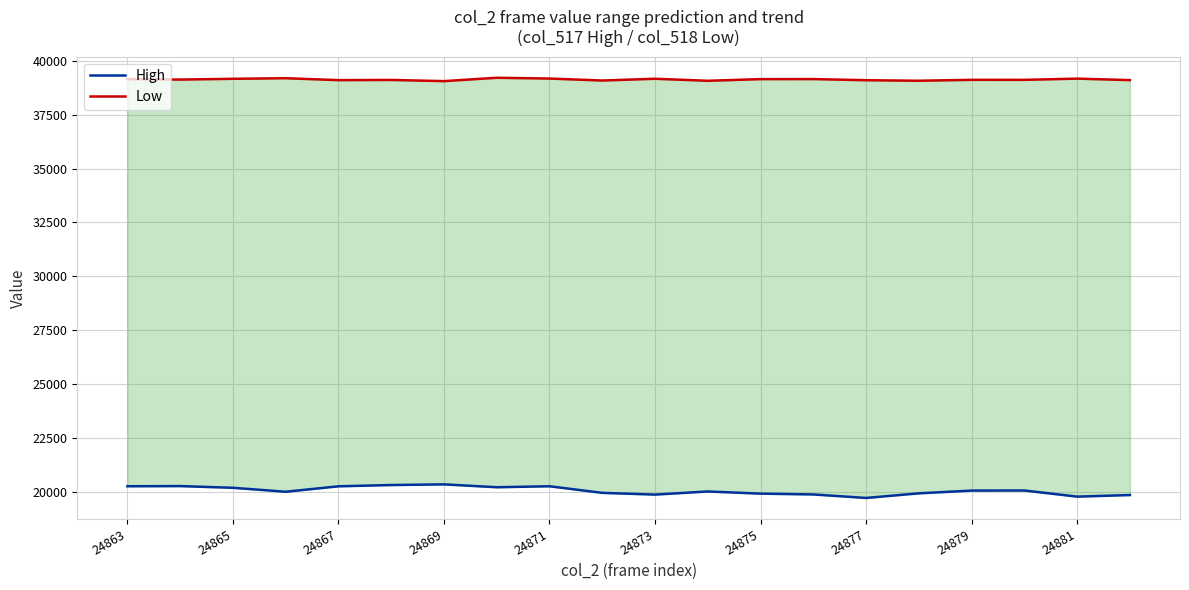

What position from the left is 24879?

17